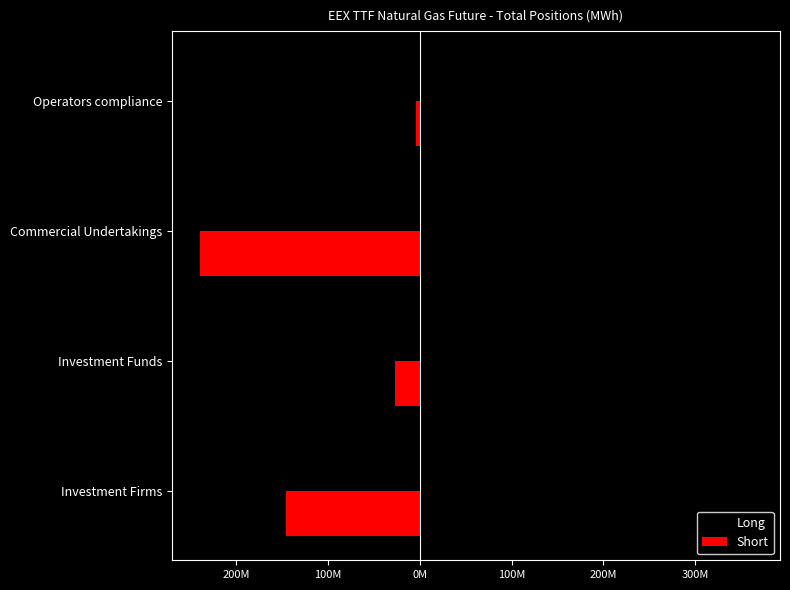

What are all the series names shown in the legend?

Long, Short